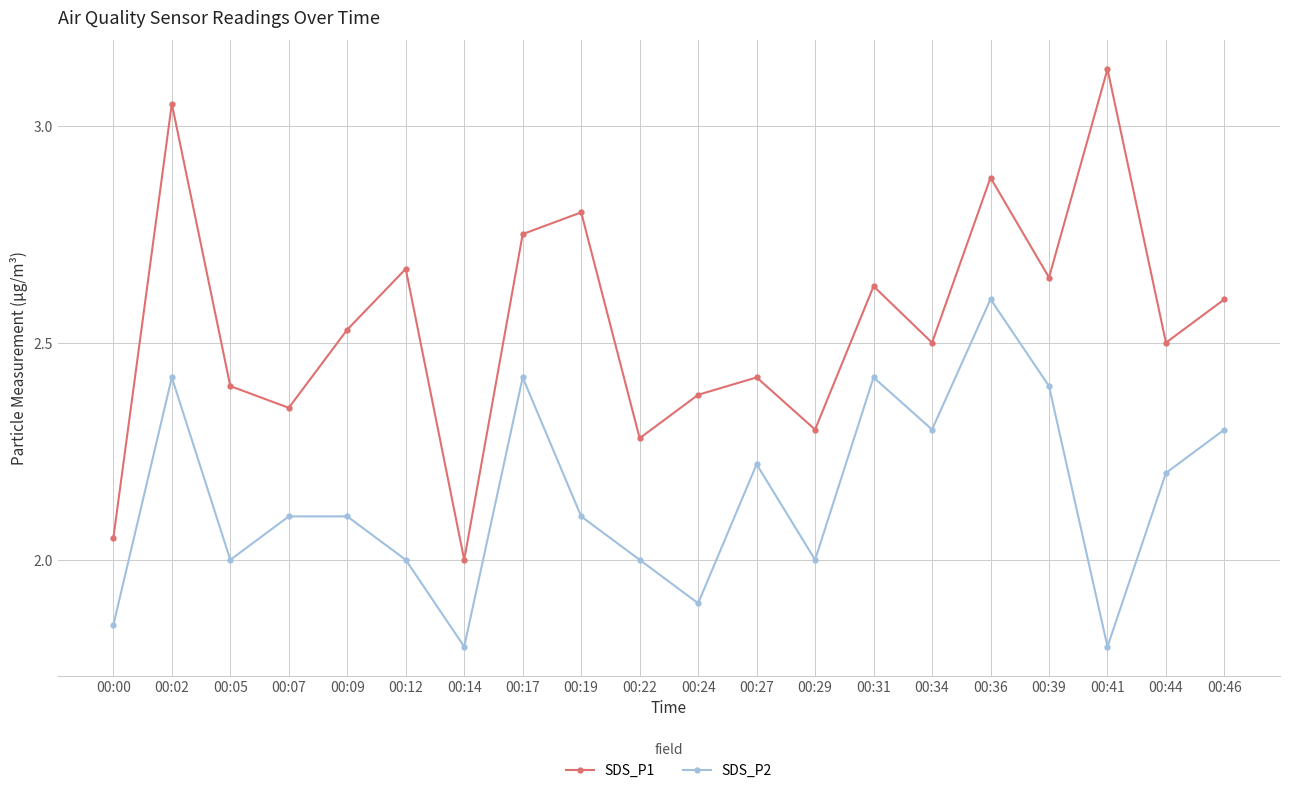

True or false: SDS_P2 has a value of 3.5 at 00:34.

False